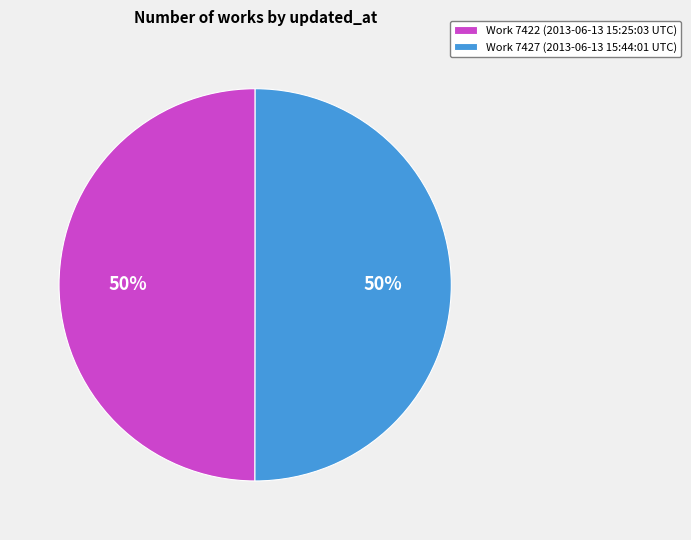

Count the number of slices in the pie.

2